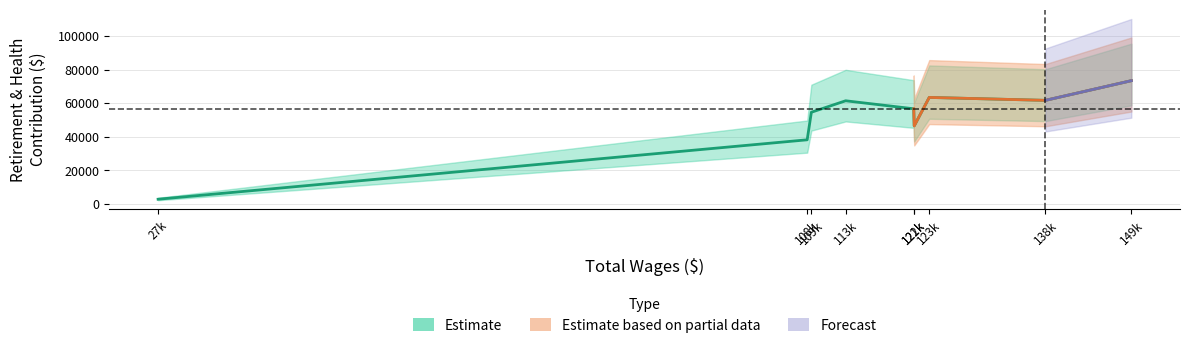

What position from the right is total_wages?

9